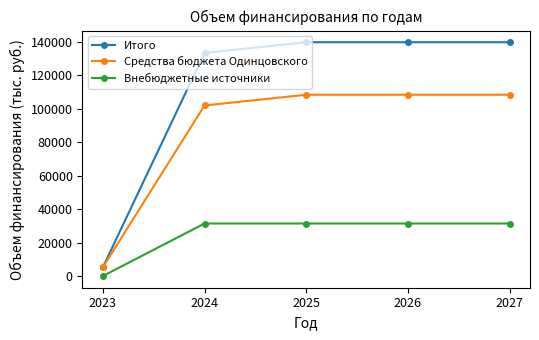

At 2026, list the series in order from largest to smallest.

Итого, Средства бюджета Одинцовского, Внебюджетные источники